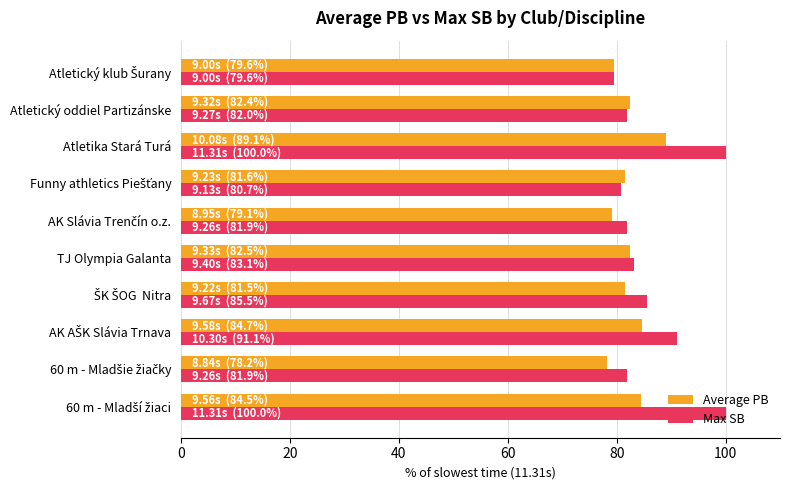

True or false: Max SB has a value of 82.0 at Atletický oddiel Partizánske.

True